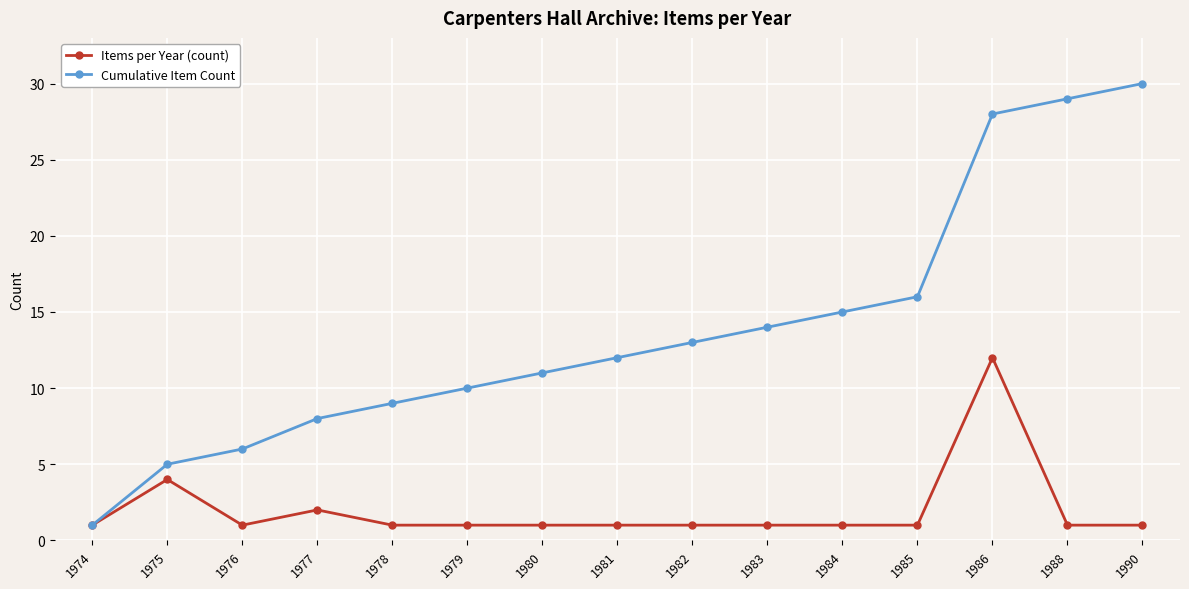

Is it true that Cumulative Item Count equals 15 at 1980?

False